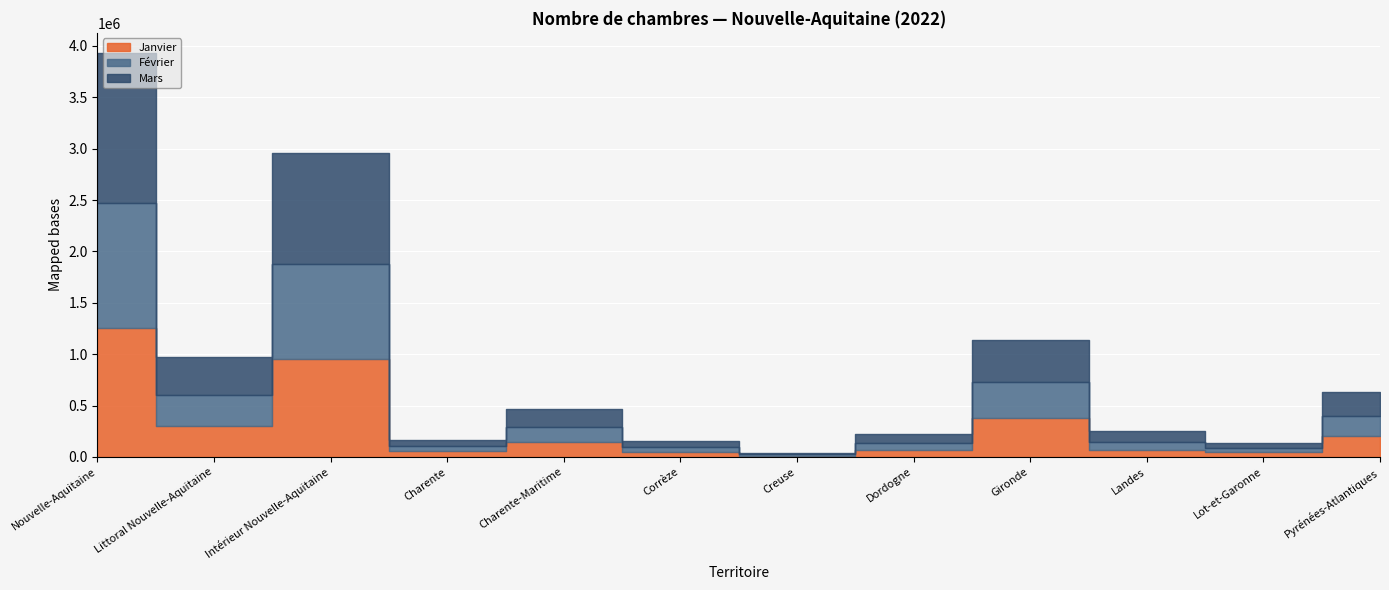

Does the chart display data point markers on the line(s)?

No